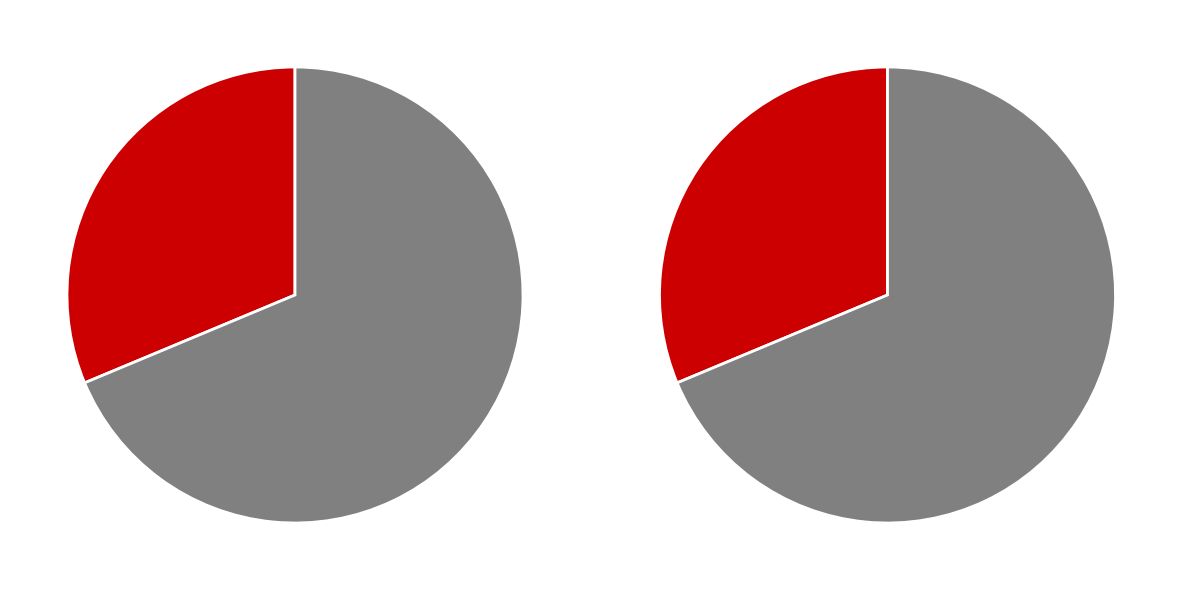

Does The Roundhill Academy represent more than half of the total?

Yes